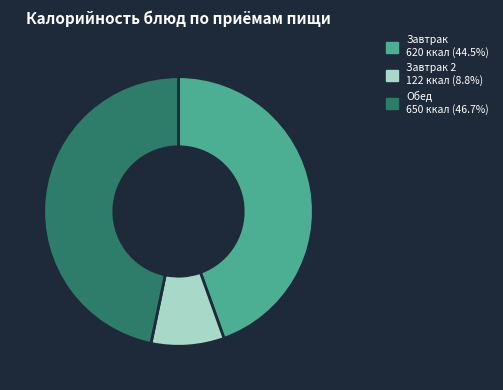

Is there a majority slice in this chart?

No